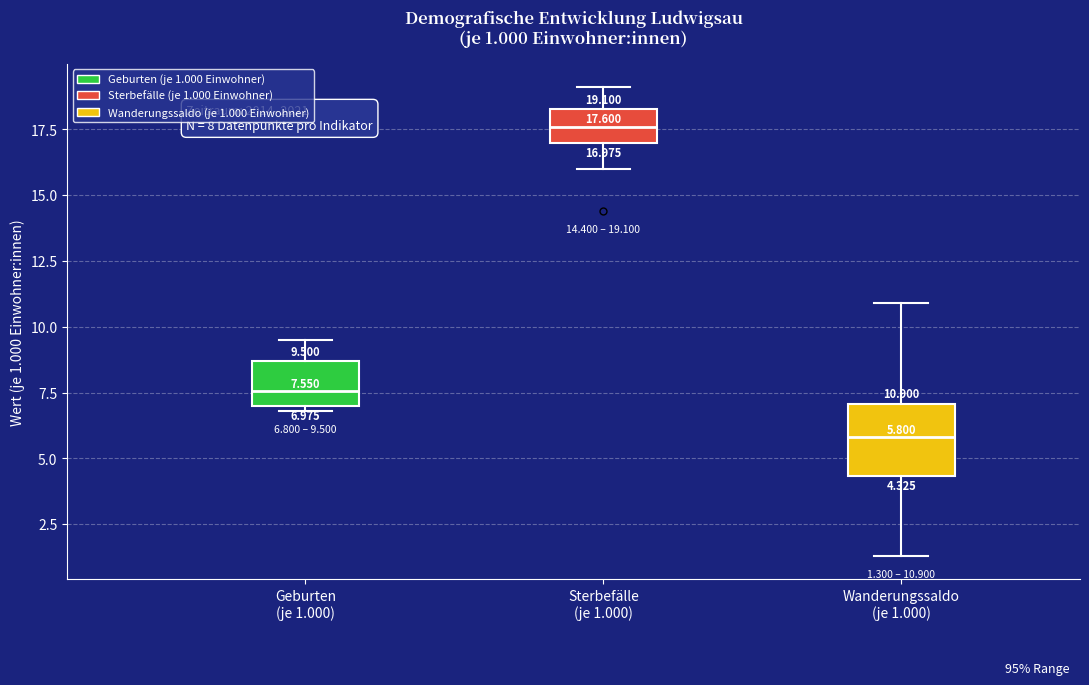

Comparing the boxes themselves (not the whiskers), which one is the tallest?

Wanderungssaldo (je 1.000)